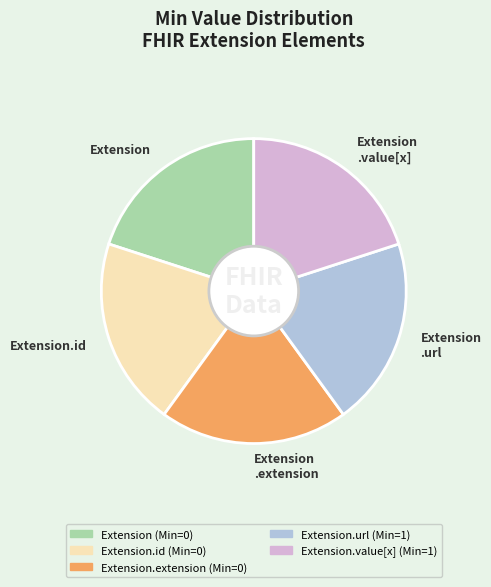

Approximately how many times larger is the value at Extension compared to Extension .extension?

1.0